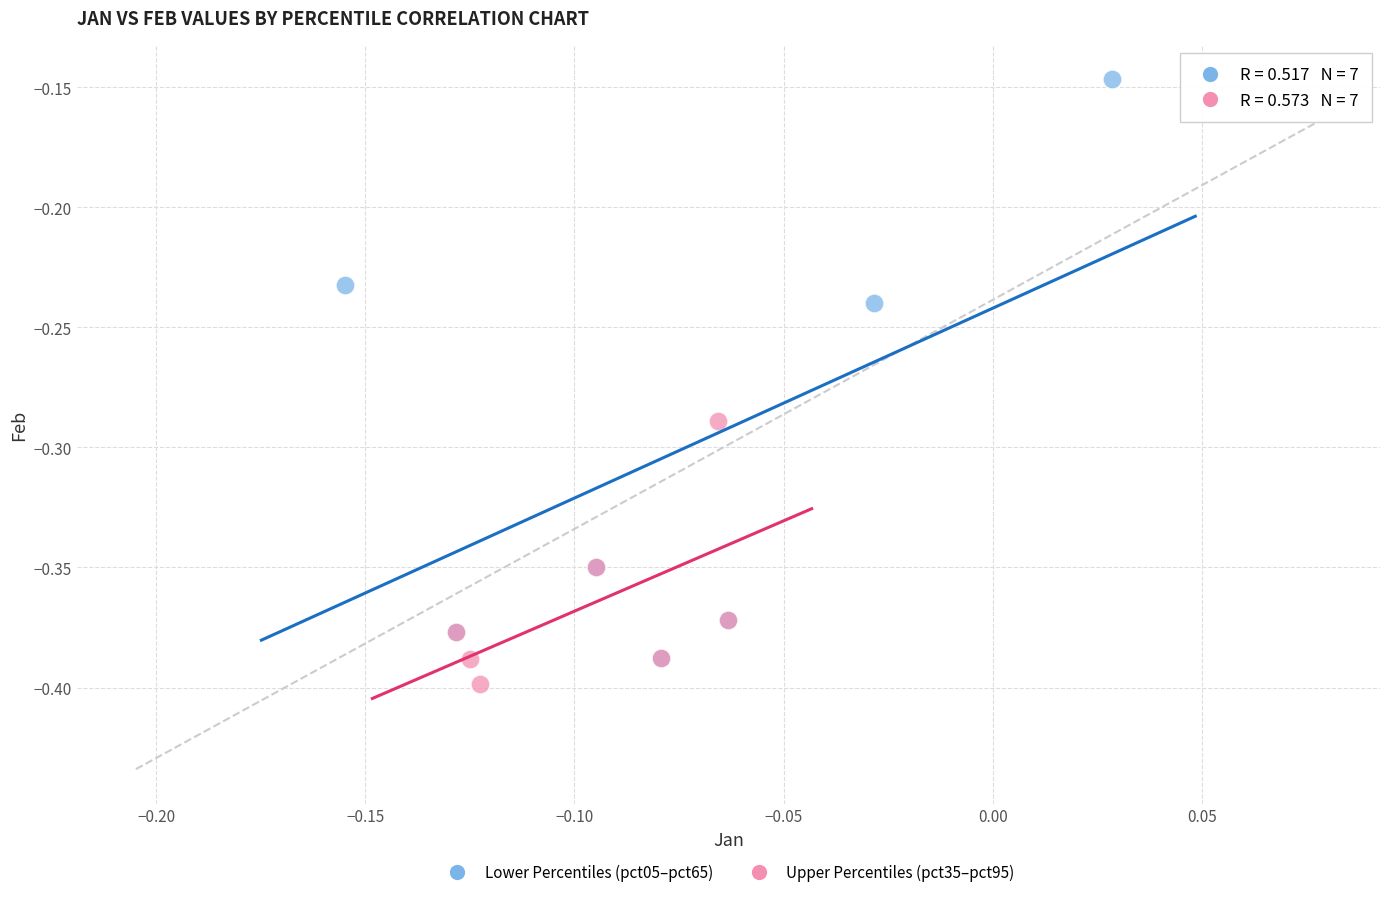

Which series has the widest spread of Y values?

Lower Percentiles (pct05–pct65)